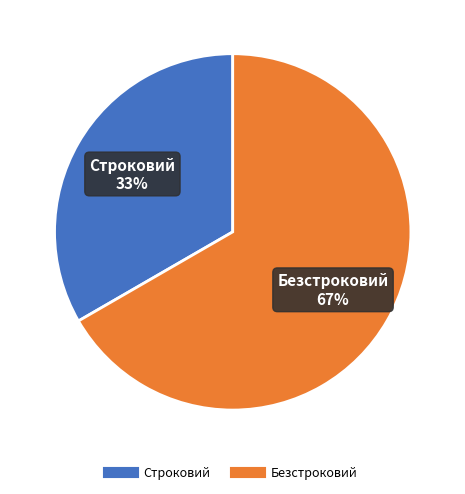

Is there a majority slice in this chart?

Yes